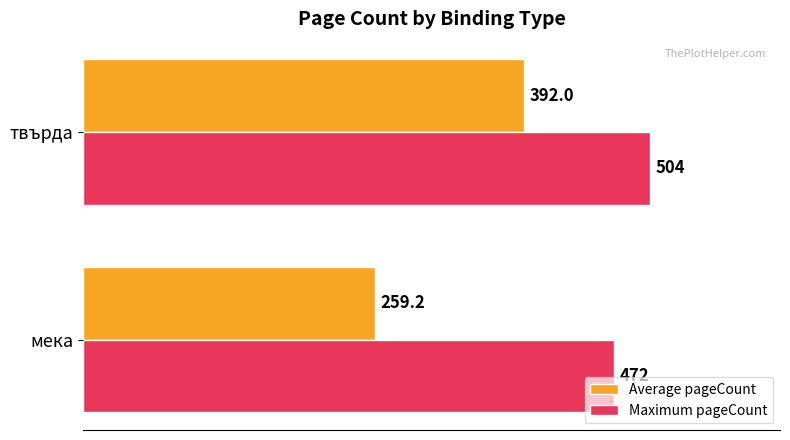

Rank the series by their average value, from lowest to highest.

Average pageCount, Maximum pageCount